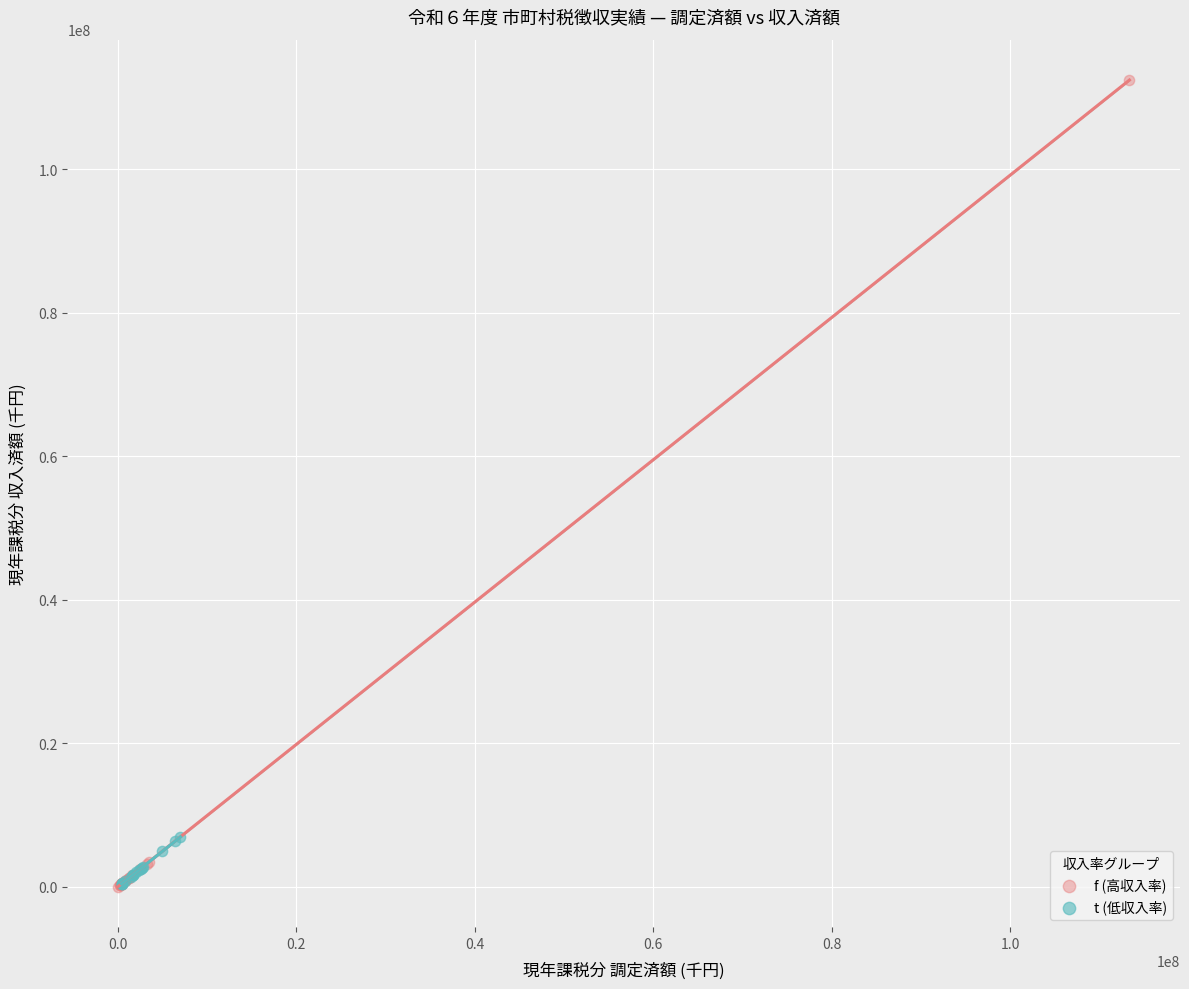

Which series contains the highest Y value?

f (高収入率)